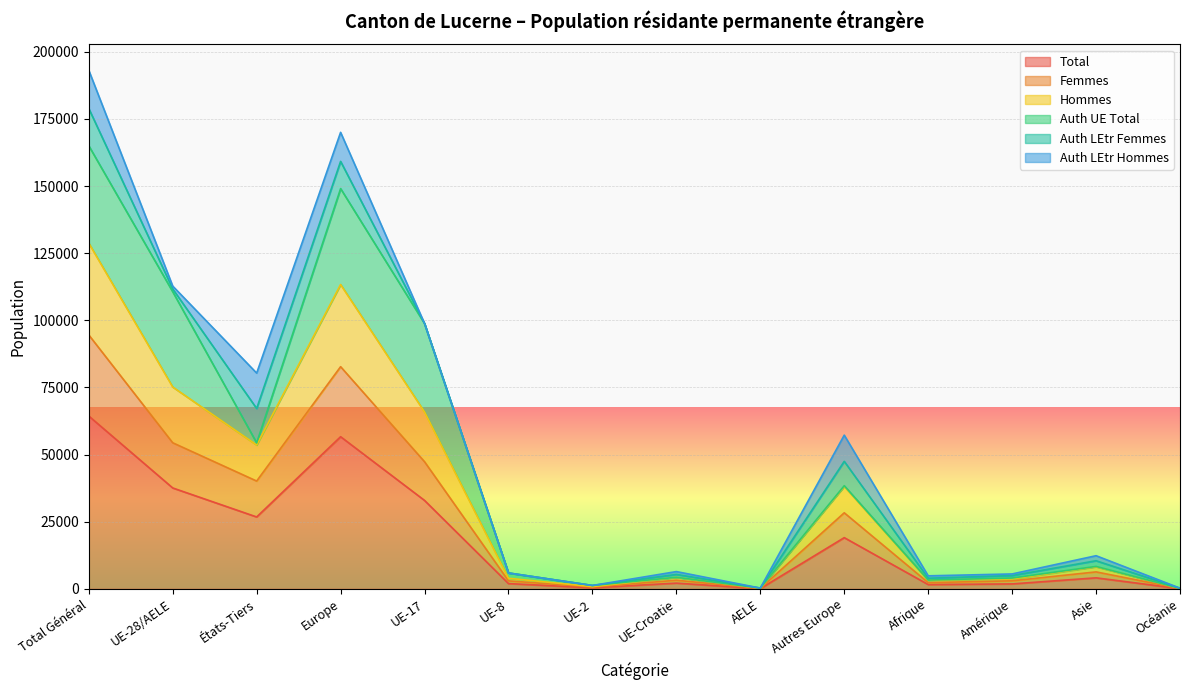

What is the difference between the maximum and minimum values in the Total series?

64277